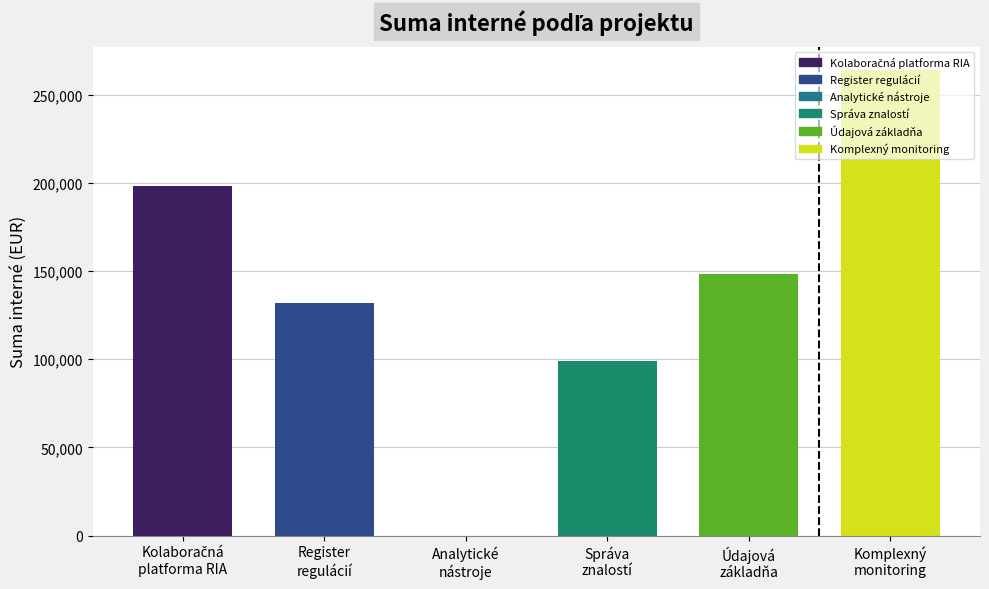

How many groups of bars are there?

6